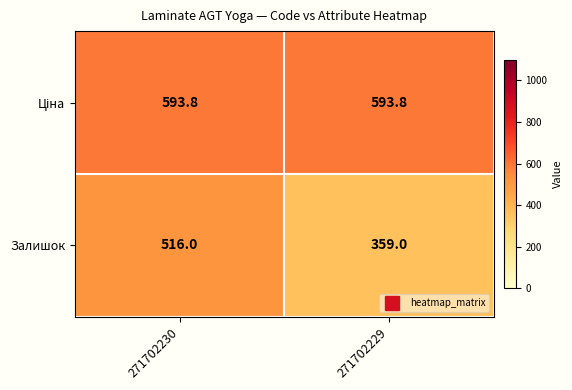

True or false: Залишок has a value of 519.7 at 271702229.

False